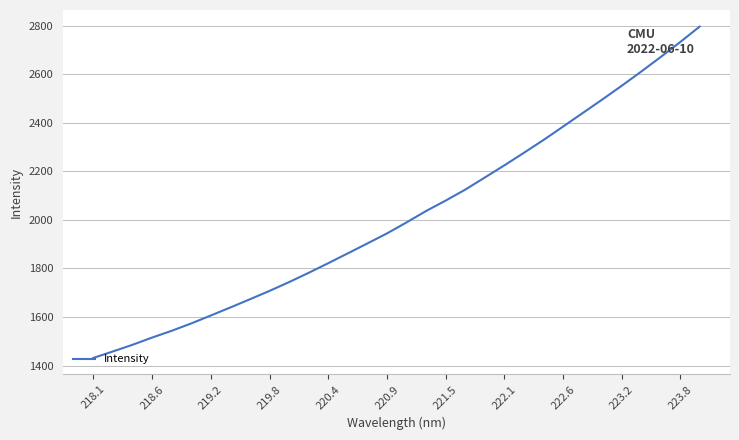

What is the smallest value displayed?

1431.2